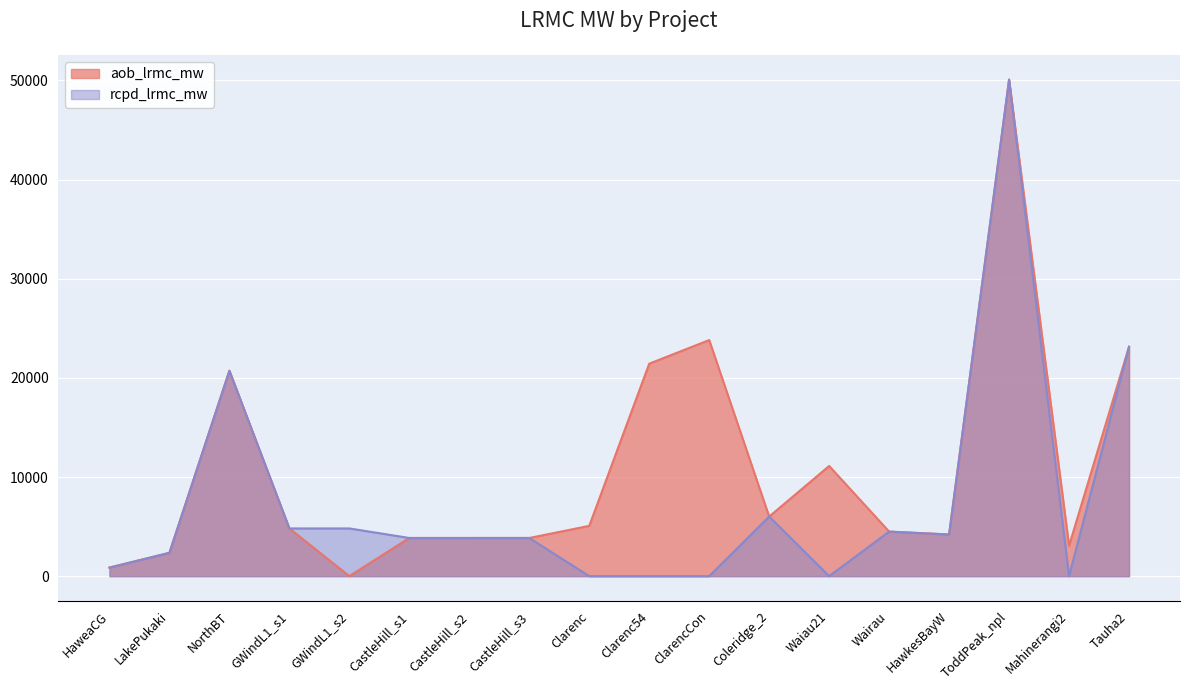

Reading right to left, transcribe all the data shown in this chart.

aob_lrmc_mw: Tauha2=23138.8	Mahinerangi2=3068.6	ToddPeak_npl=50088.0	HawkesBayW=4201.7	Wairau=4494.7	Waiau21=11113.5	Coleridge_2=6008.9	ClarencCon=23814.7	Clarenc54=21433.2	Clarenc=5072.4	CastleHill_s3=3851.5	CastleHill_s2=3850.9	CastleHill_s1=3850.4	GWindL1_s2=0.0	GWindL1_s1=4812.9	NorthBT=20719.2	LakePukaki=2352.7	HaweaCG=864.1
rcpd_lrmc_mw: Tauha2=23138.8	Mahinerangi2=0.0	ToddPeak_npl=50088.0	HawkesBayW=4201.7	Wairau=4494.7	Waiau21=0.0	Coleridge_2=6008.9	ClarencCon=0.0	Clarenc54=0.0	Clarenc=0.0	CastleHill_s3=3851.5	CastleHill_s2=3850.9	CastleHill_s1=3850.4	GWindL1_s2=4813.7	GWindL1_s1=4812.9	NorthBT=20719.2	LakePukaki=2352.7	HaweaCG=864.1